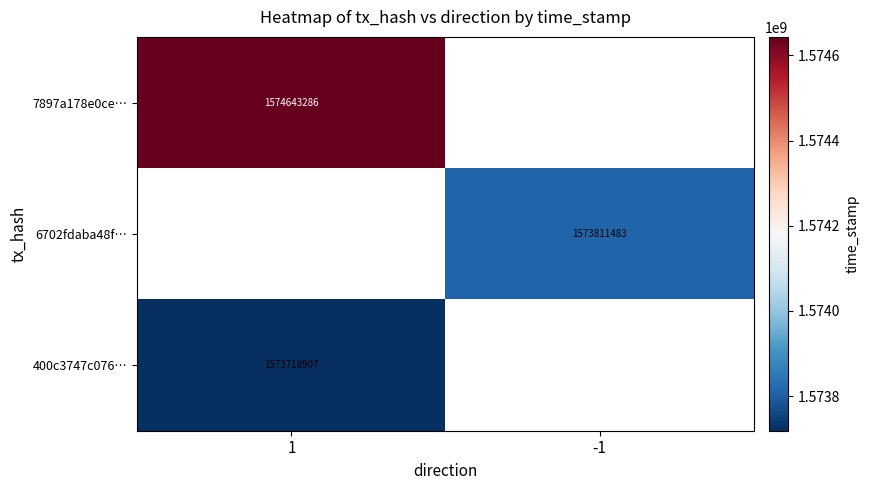

Which category has the lowest value across all series?

1